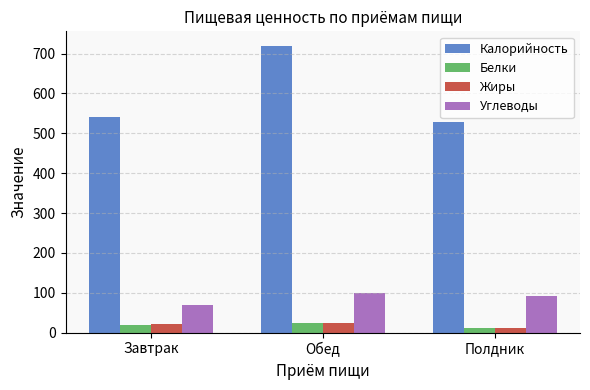

List the labels in order of Калорийность value, smallest first.

Полдник, Завтрак, Обед